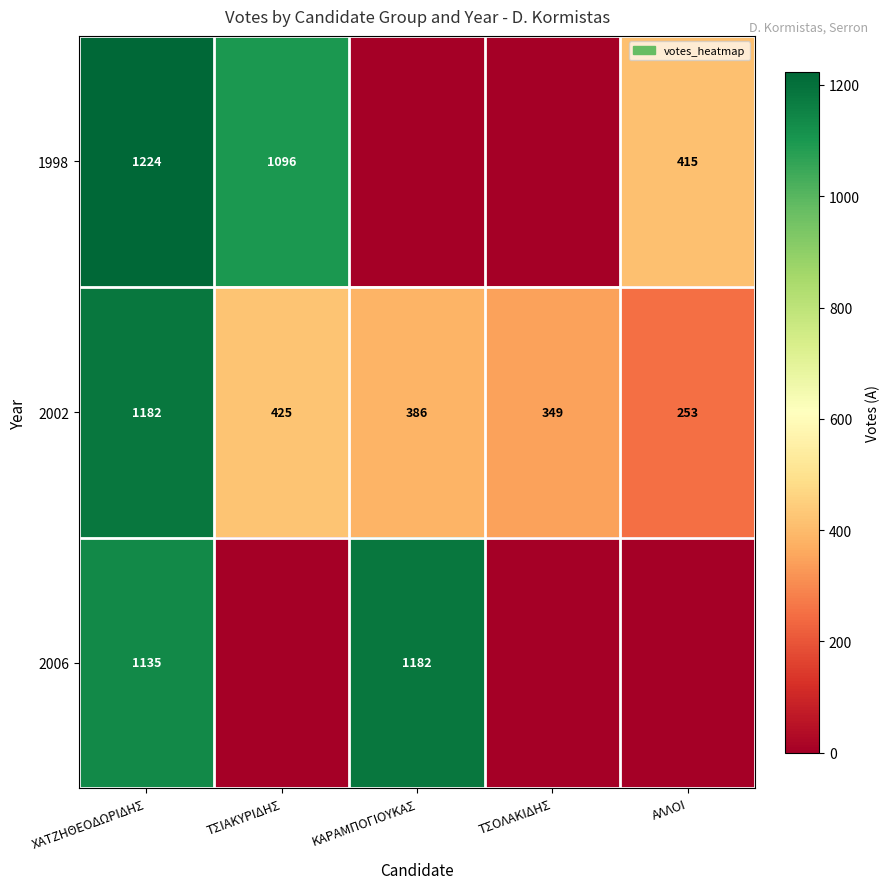

Which category has the highest value across all series?

ΧΑΤΖΗΘΕΟΔΩΡΙΔΗΣ